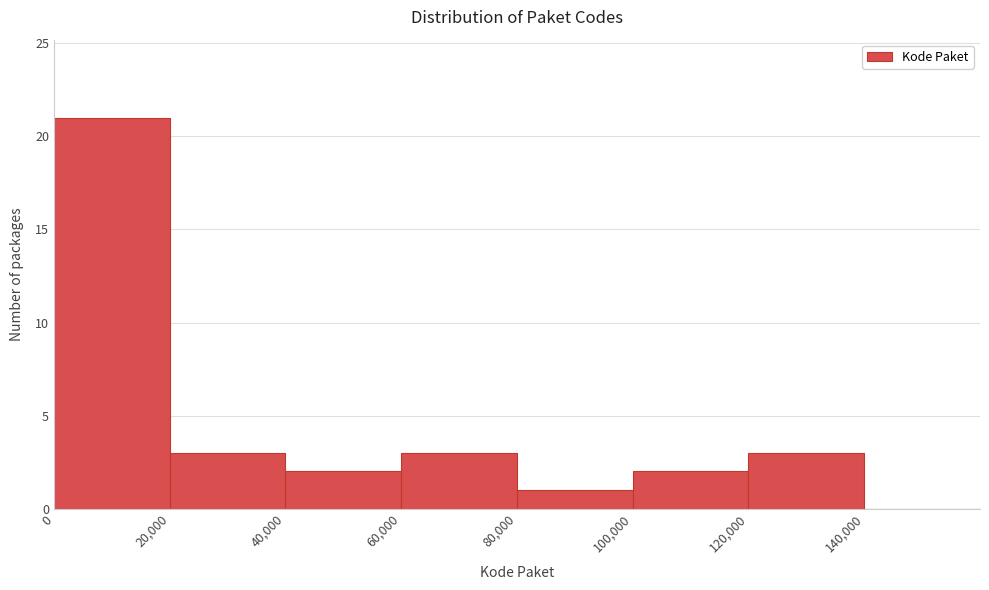

Reading left to right, list every bar in this chart as the range it spans on the x-axis followed by its height. The values are not printed on the chart, so give them approximately, as read against the axis.

0 to 20000: 21
20000 to 40000: 3
40000 to 60000: 2
60000 to 80000: 3
80000 to 100000: 1
100000 to 120000: 2
120000 to 140000: 3
140000 to 160000: 0